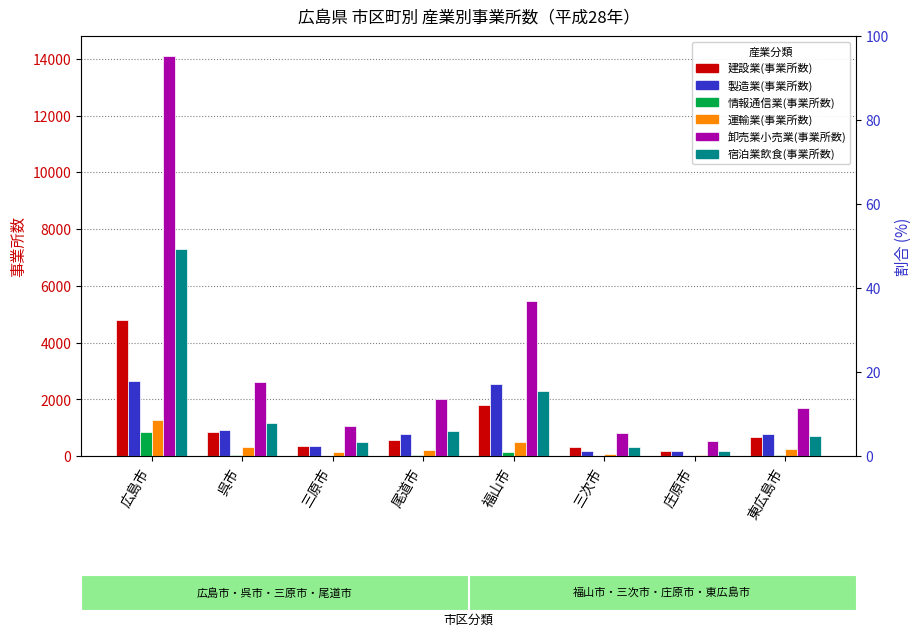

What is the sum of the 運輸業(事業所数) values at 福山市 and 庄原市?

564